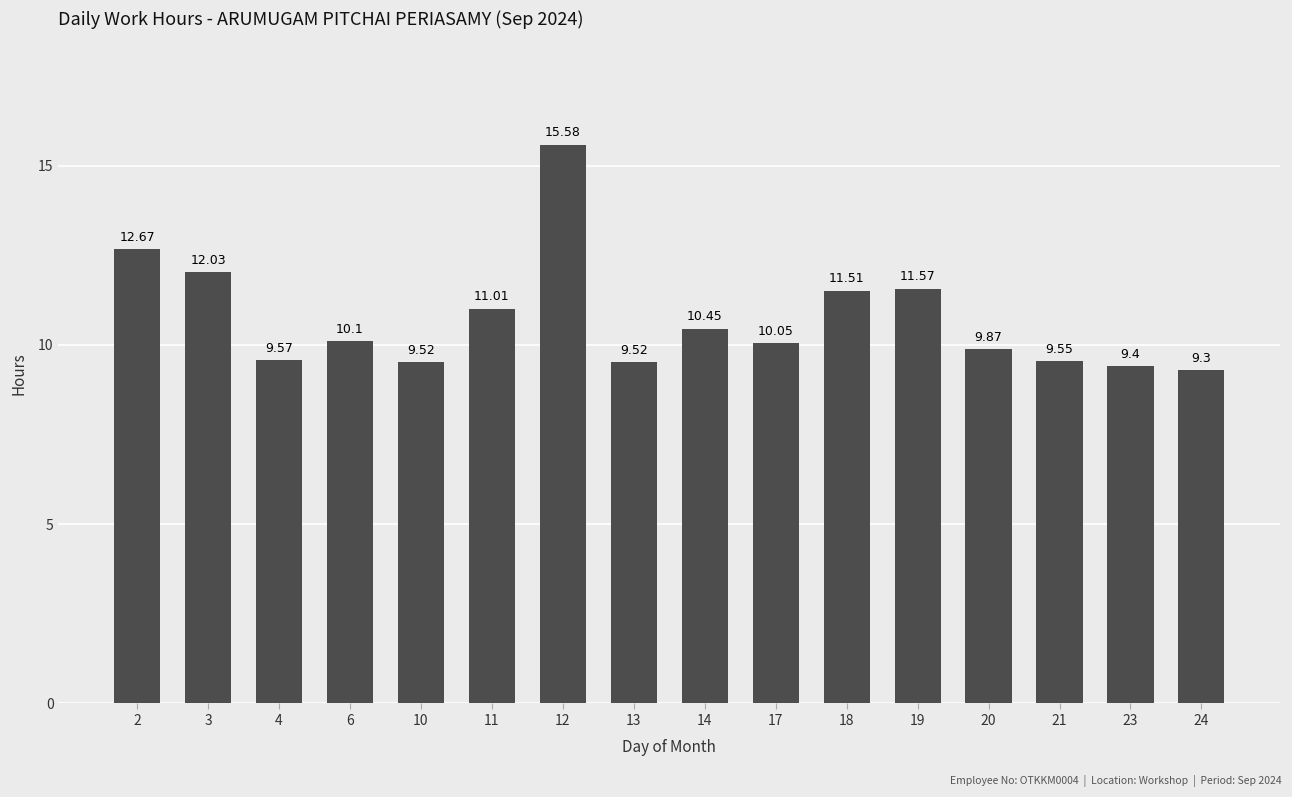

How many data points are less than 10?

7